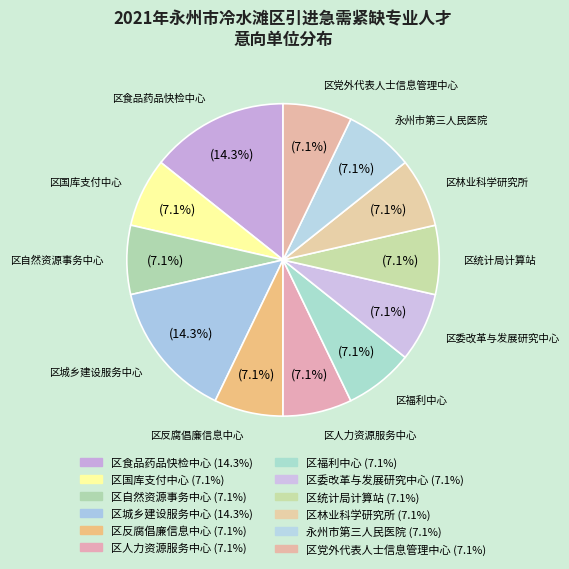

How many slices are in this pie chart?

12